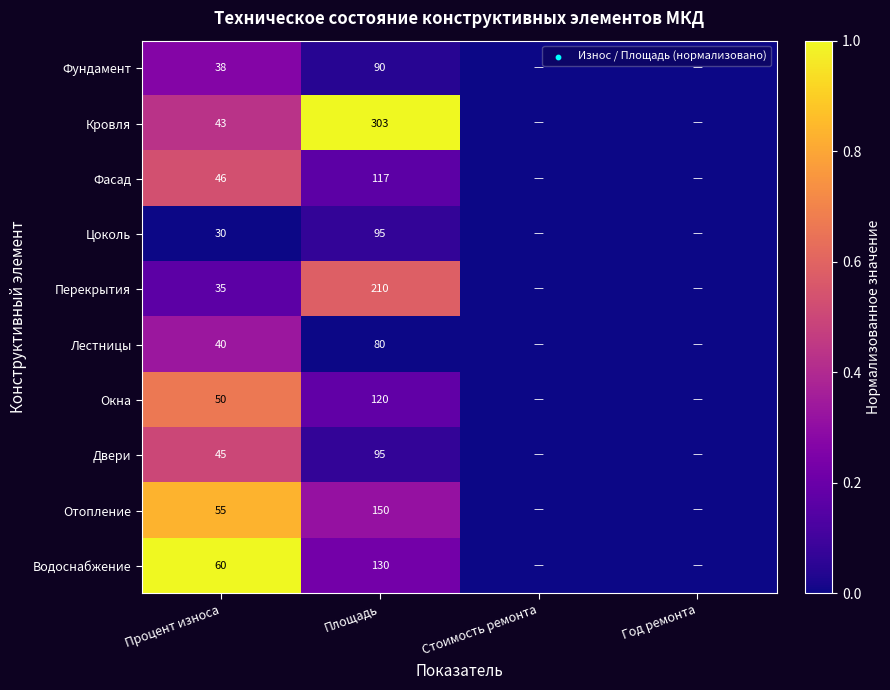

Is the value of Цоколь at Процент износа greater than the value of Двери at Площадь?

No